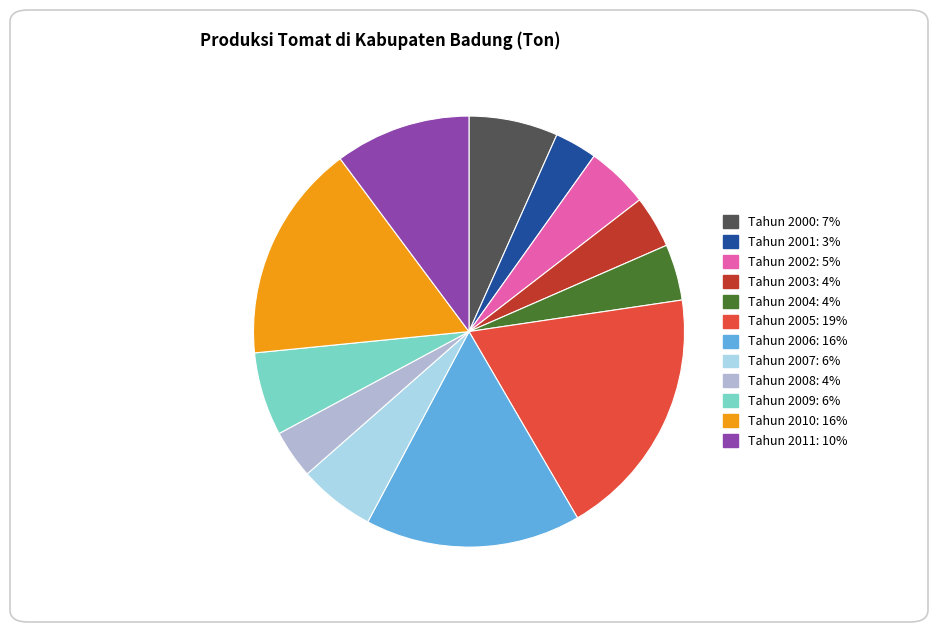

Is the sum of Tahun 2004 and Tahun 2008 greater than half?

No